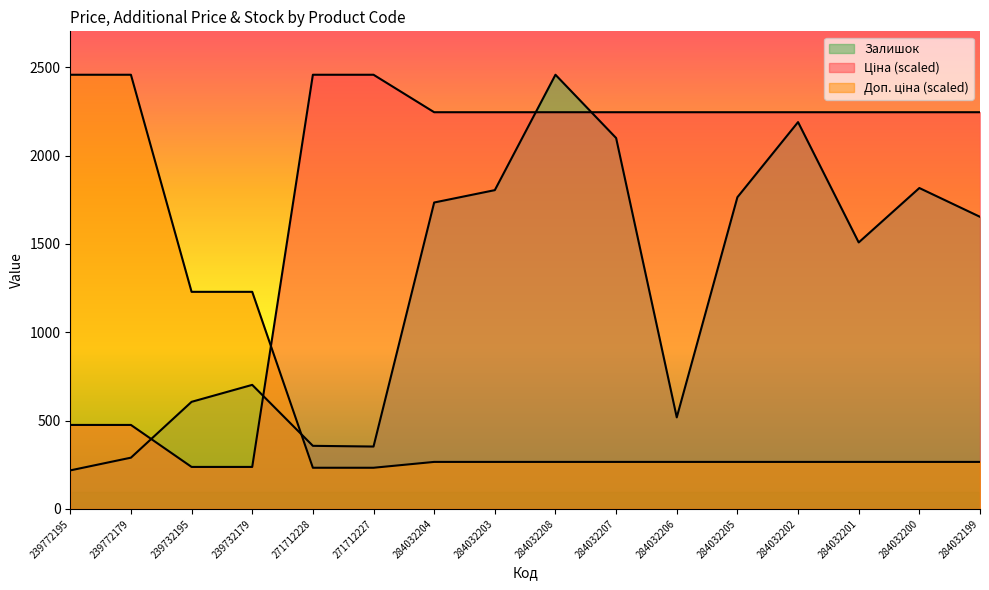

Reading left to right, extract all data points from this chart.

Ціна: 475.2	475.2	237.6	237.6	2457.0	2457.0	2245.0	2245.0	2245.0	2245.0	2245.0	2245.0	2245.0	2245.0	2245.0	2245.0
Доп. ціна: 2457.0	2457.0	1228.5	1228.5	232.9	232.9	266.0	266.0	266.0	266.0	266.0	266.0	266.0	266.0	266.0	266.0
Залишок: 218.0	290.0	606.0	702.0	357.0	353.0	1734.0	1804.0	2457.0	2099.0	518.0	1764.0	2189.0	1508.0	1816.0	1653.0